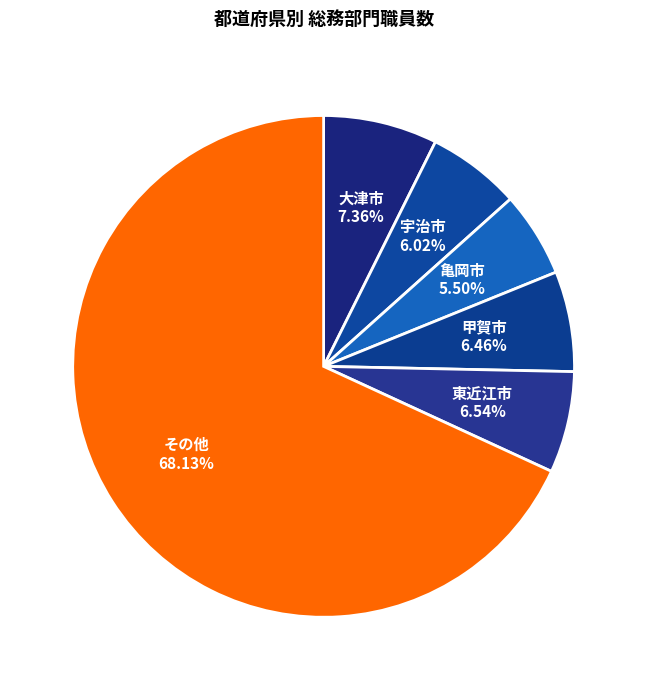

What is the smallest slice in the pie chart?

亀岡市